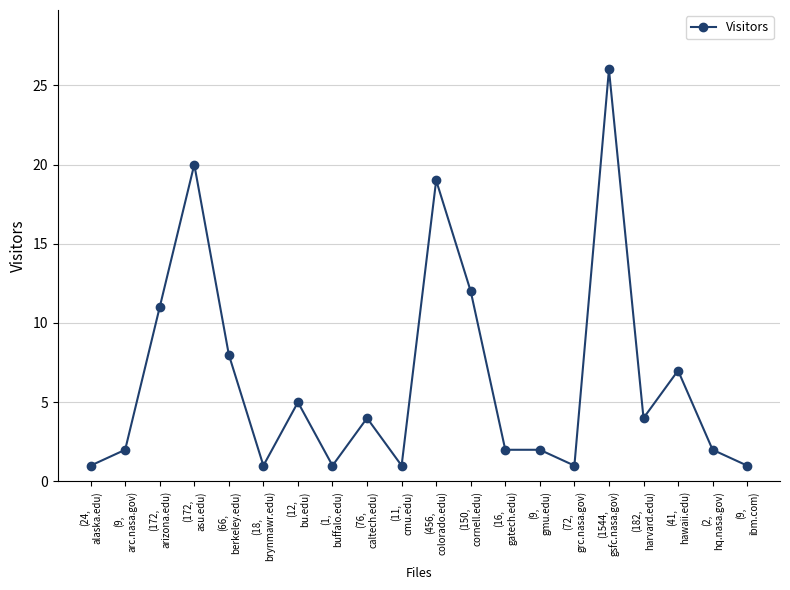

Reading left to right, what are all the values shown in this chart?

(24,
alaska.edu)=1	(9,
arc.nasa.gov)=2	(172,
arizona.edu)=11	(172,
asu.edu)=20	(66,
berkeley.edu)=8	(18,
brynmawr.edu)=1	(12,
bu.edu)=5	(1,
buffalo.edu)=1	(76,
caltech.edu)=4	(11,
cmu.edu)=1	(456,
colorado.edu)=19	(150,
cornell.edu)=12	(16,
gatech.edu)=2	(9,
gmu.edu)=2	(72,
grc.nasa.gov)=1	(1544,
gsfc.nasa.gov)=26	(182,
harvard.edu)=4	(41,
hawaii.edu)=7	(2,
hq.nasa.gov)=2	(9,
ibm.com)=1